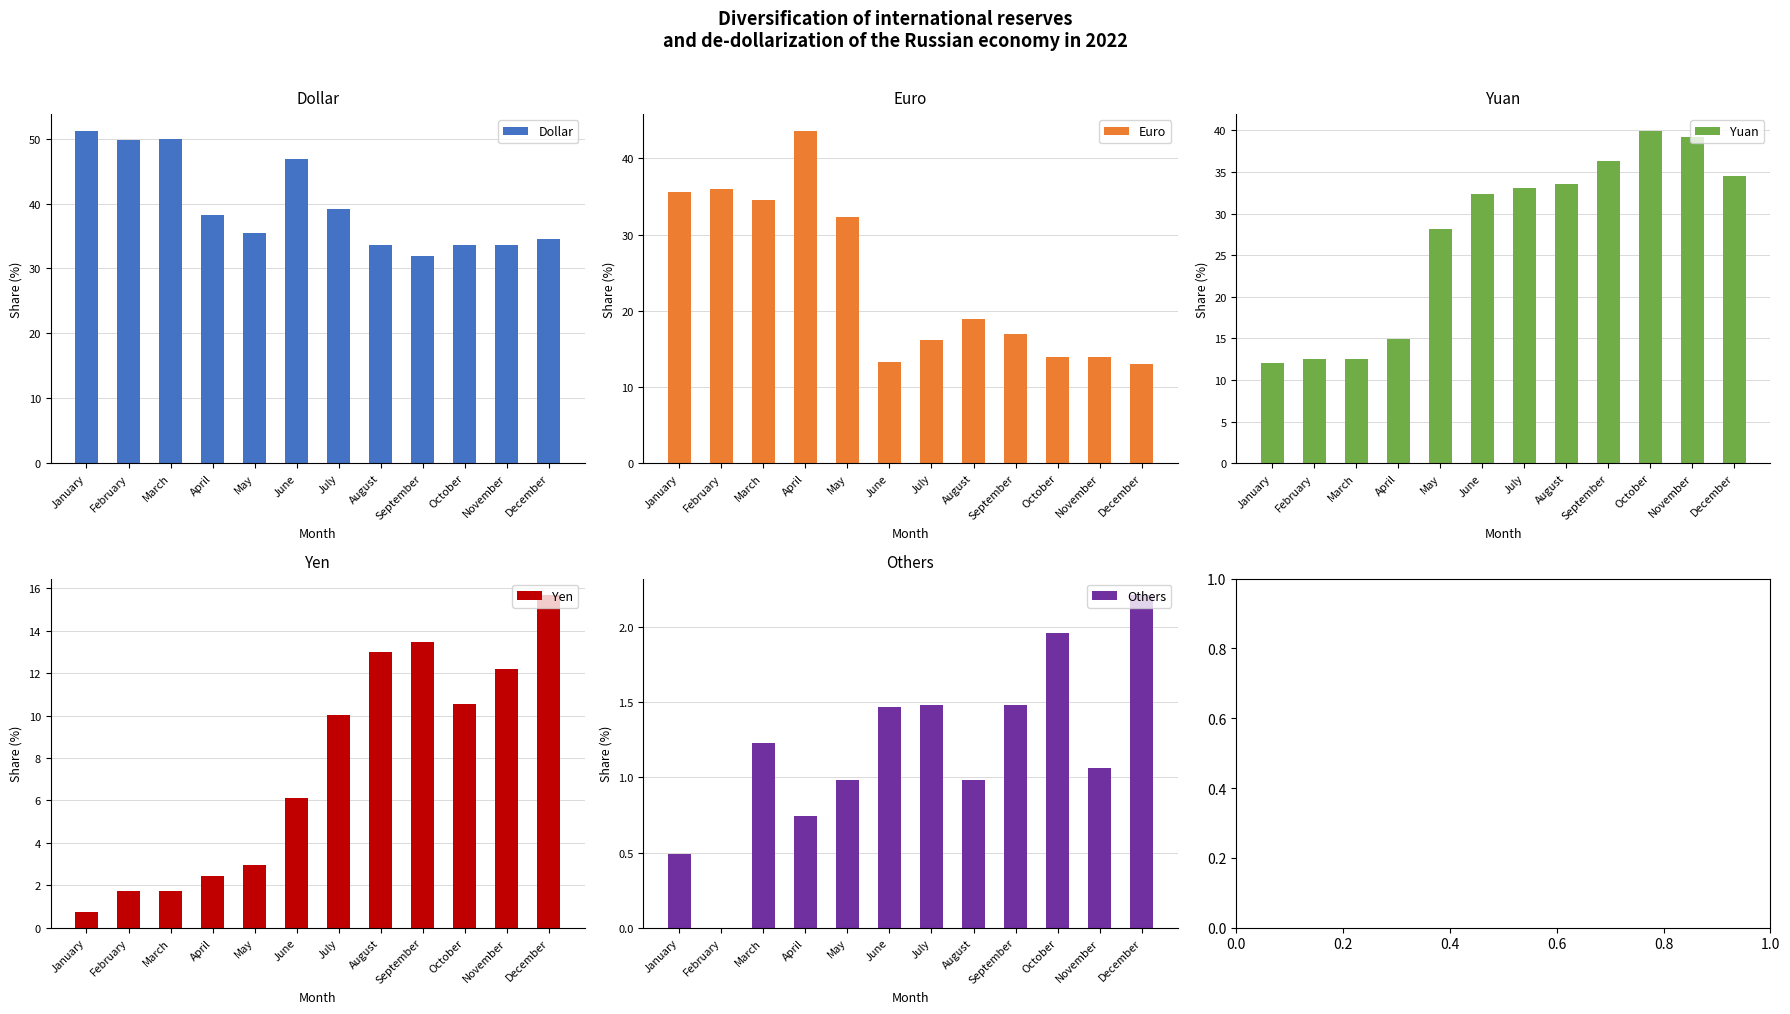

Between May and October, which is larger?

May